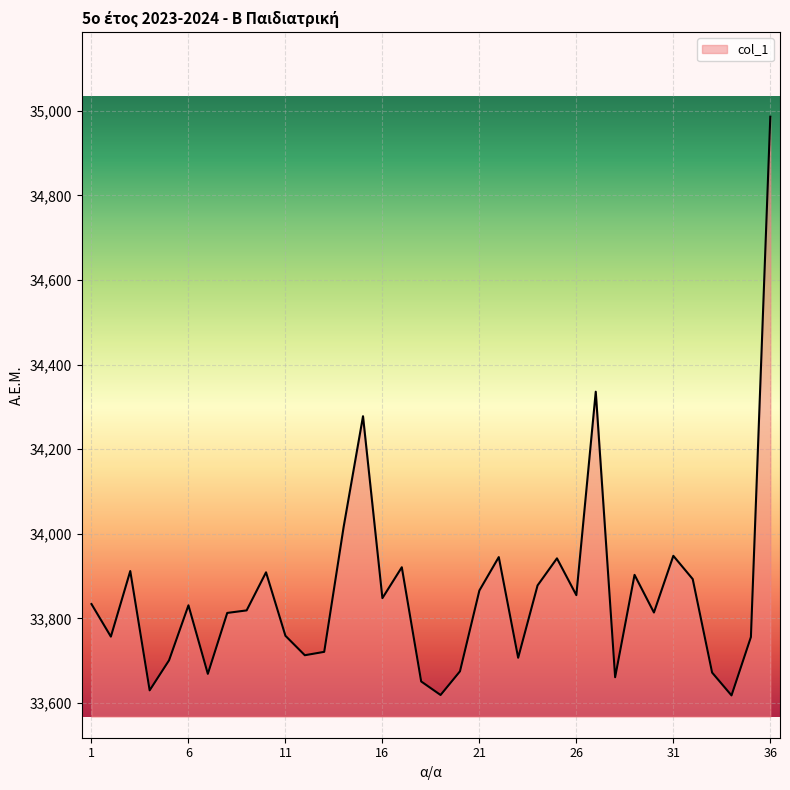

What is the greatest value displayed?

34986